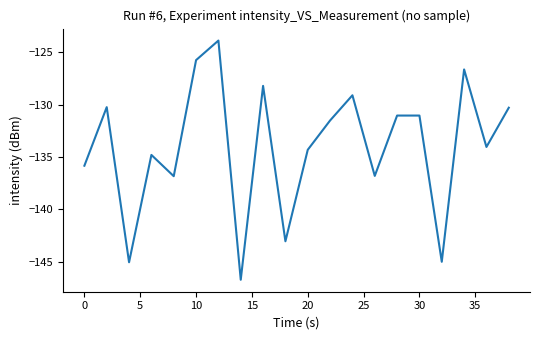

What is the difference between the maximum and minimum values?

22.9